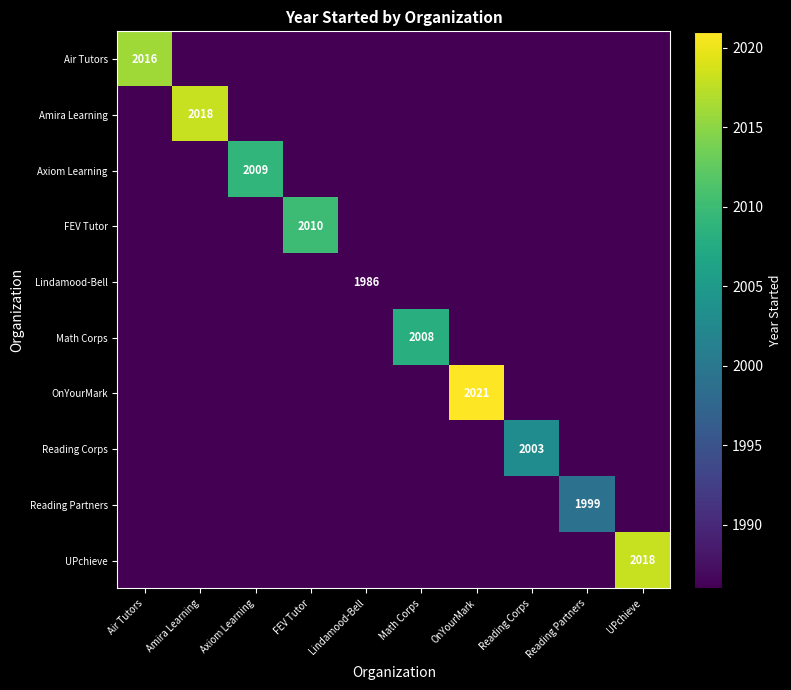

Which series changed the most between FEV Tutor and Reading Corps?

FEV Tutor